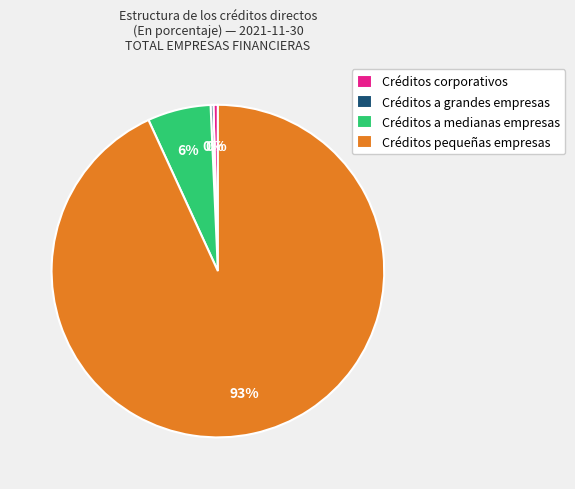

Is it true that Créditos pequeñas empresas is 82% of the pie?

False